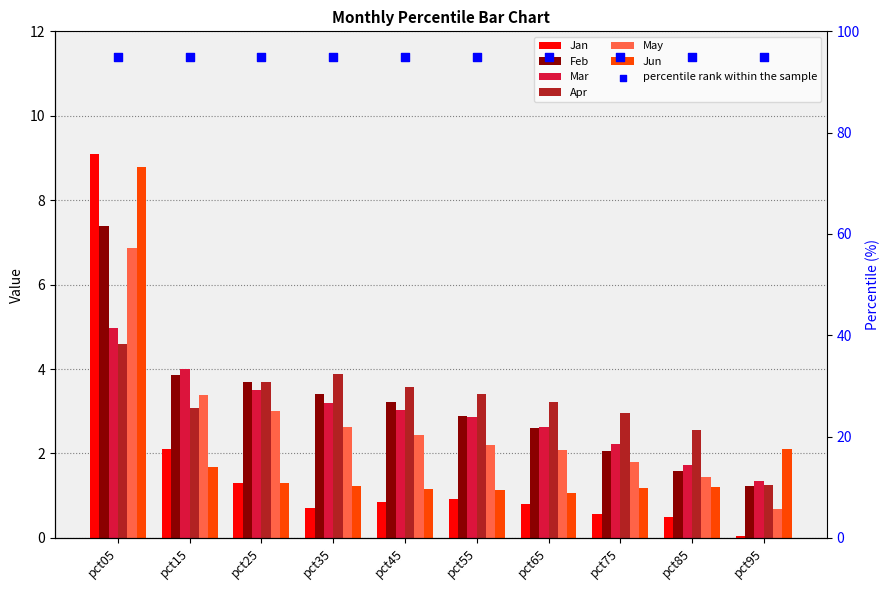

Which series has the largest total across all categories?

Apr